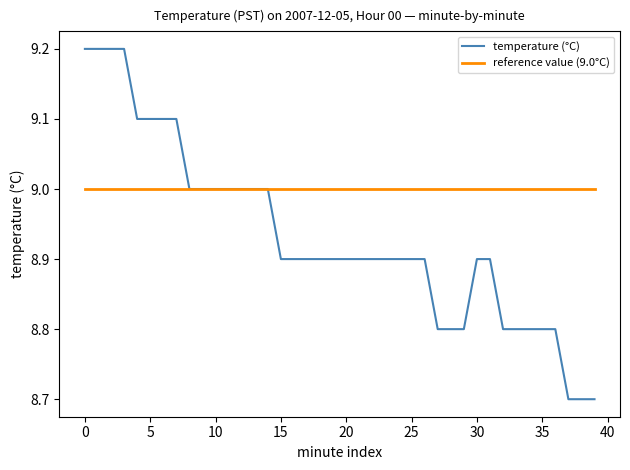

List the series in order of their overall mean, highest first.

reference value (9.0°C), temperature (°C)